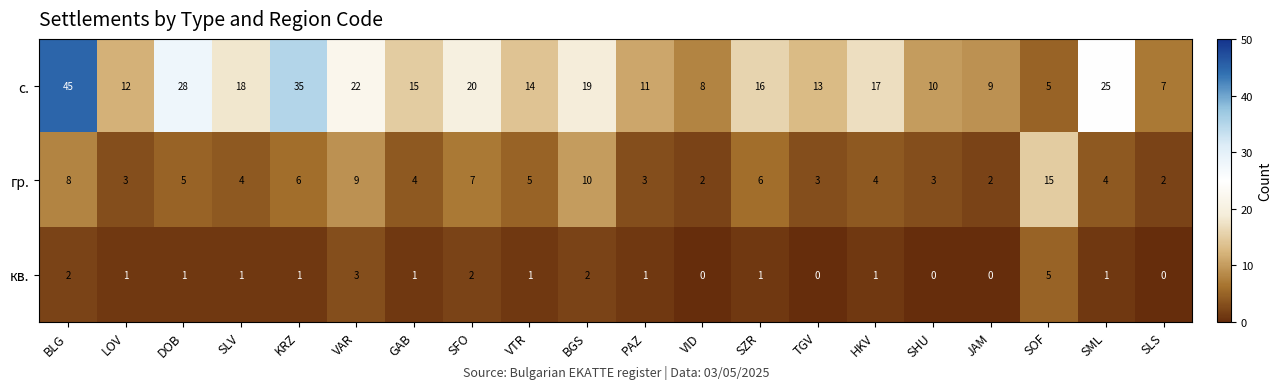

True or false: гр. has a value of 5 at VTR.

True